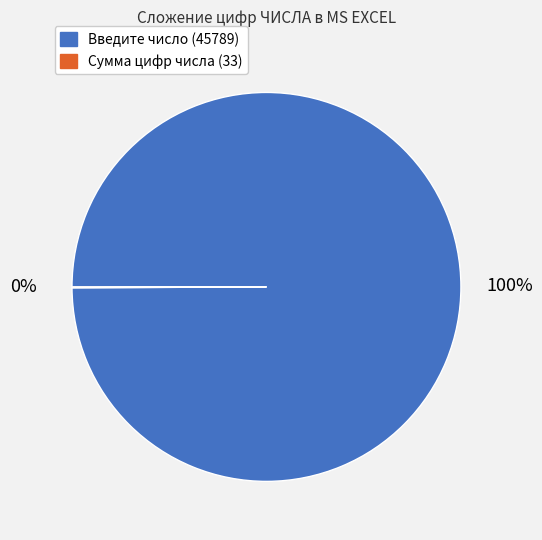

Which slice represents more than half of the pie?

Введите число (45789)